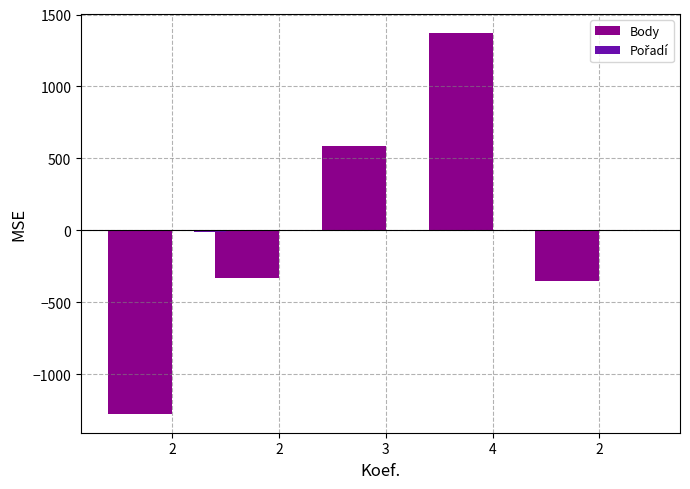

How many groups of bars are there?

5